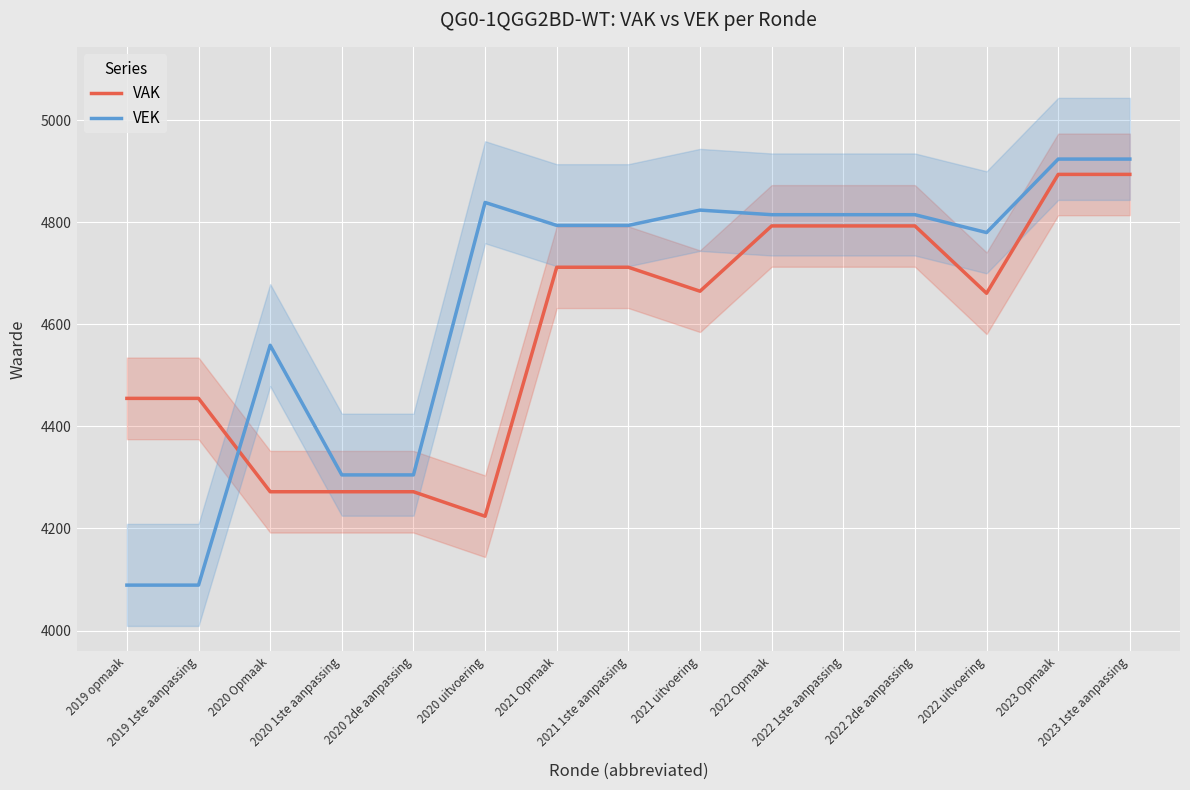

True or false: VAK and VEK cross at least once.

True